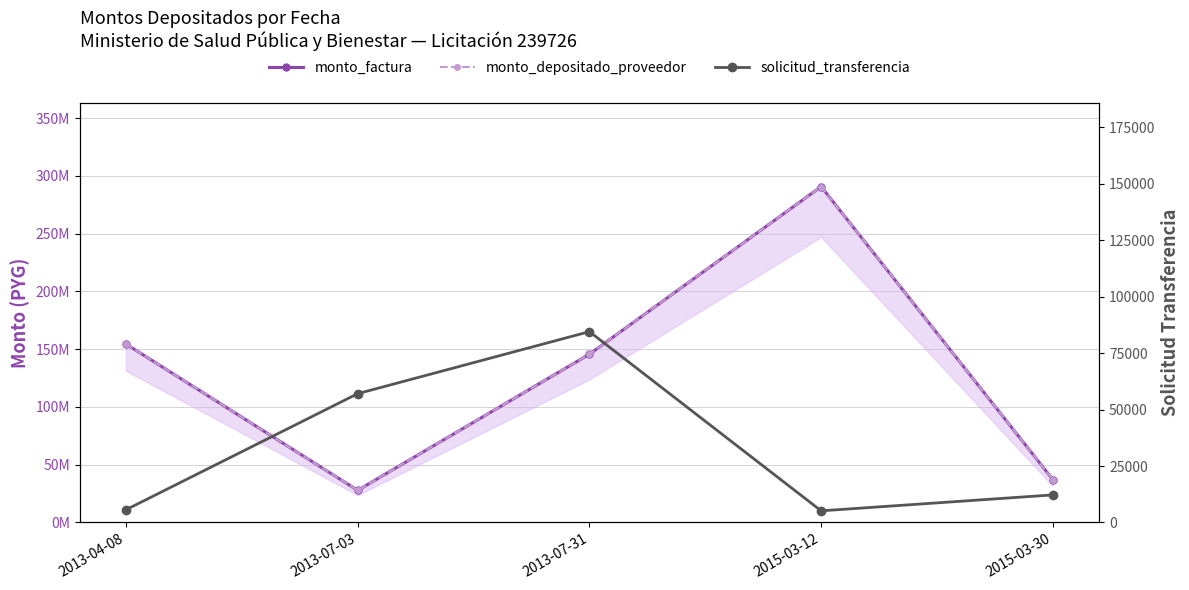

What is the difference between the maximum and minimum values in the monto_factura series?

262993919